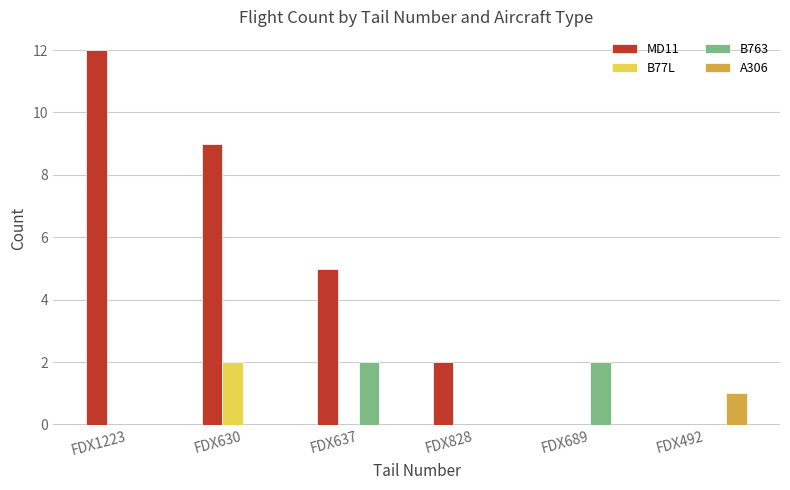

Reading right to left, transcribe all the data shown in this chart.

MD11: FDX492=0	FDX689=0	FDX828=2	FDX637=5	FDX630=9	FDX1223=12
B77L: FDX492=0	FDX689=0	FDX828=0	FDX637=0	FDX630=2	FDX1223=0
B763: FDX492=0	FDX689=2	FDX828=0	FDX637=2	FDX630=0	FDX1223=0
A306: FDX492=1	FDX689=0	FDX828=0	FDX637=0	FDX630=0	FDX1223=0